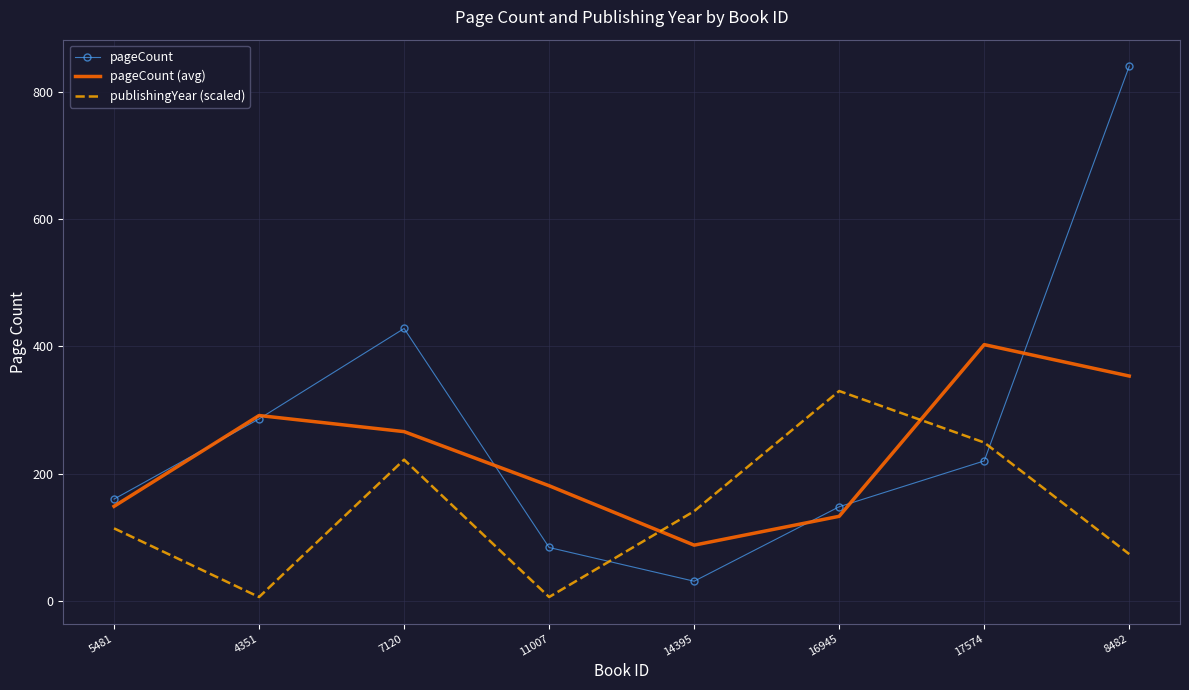

At how many categories does at least one series exceed 209?

5